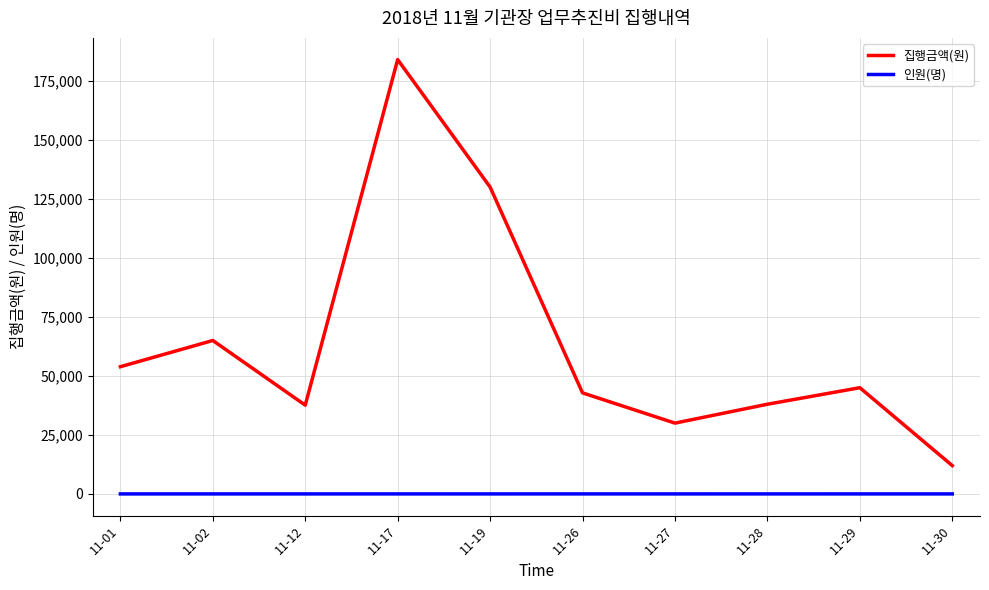

What is the difference between the highest and lowest values at 11-19?

129995